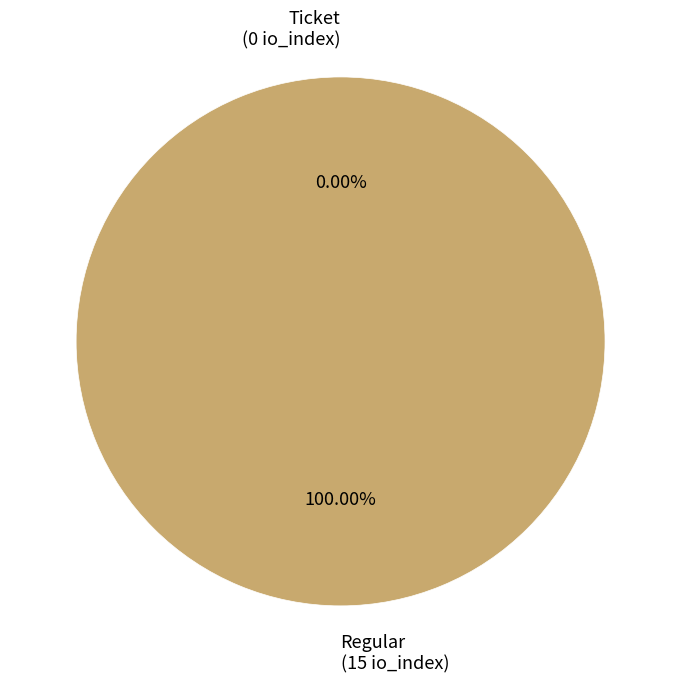

The Ticket slice represents 0% of the pie. True or false?

True